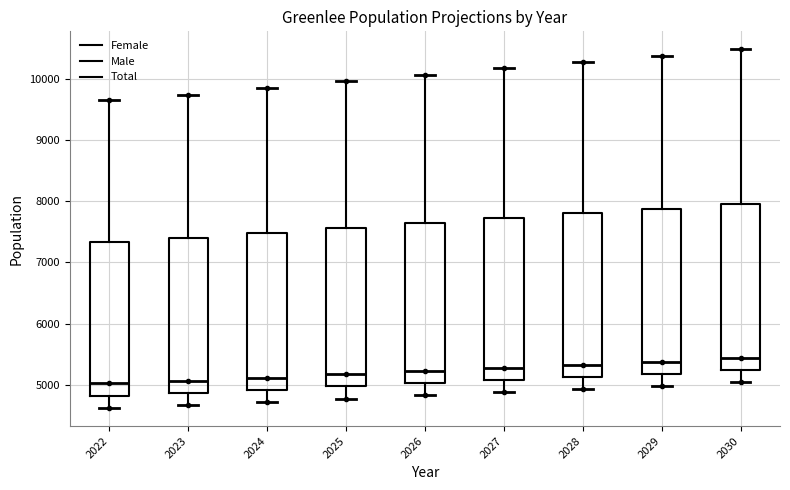

Reading left to right, transcribe this box plot: for each box, give where its median line is, the range the box spans, and where its two whiskers end, as read against the y-axis. The values are not printed on the chart, so give them approximately, as read against the axis.

2022: median 5000, box 4800 to 7300, whiskers 4600 to 9700
2023: median 5100, box 4900 to 7400, whiskers 4700 to 9700
2024: median 5100, box 4900 to 7500, whiskers 4700 to 9800
2025: median 5200, box 5000 to 7600, whiskers 4800 to 10000
2026: median 5200, box 5000 to 7600, whiskers 4800 to 10100
2027: median 5300, box 5100 to 7700, whiskers 4900 to 10200
2028: median 5300, box 5100 to 7800, whiskers 4900 to 10300
2029: median 5400, box 5200 to 7900, whiskers 5000 to 10400
2030: median 5400, box 5200 to 8000, whiskers 5000 to 10500